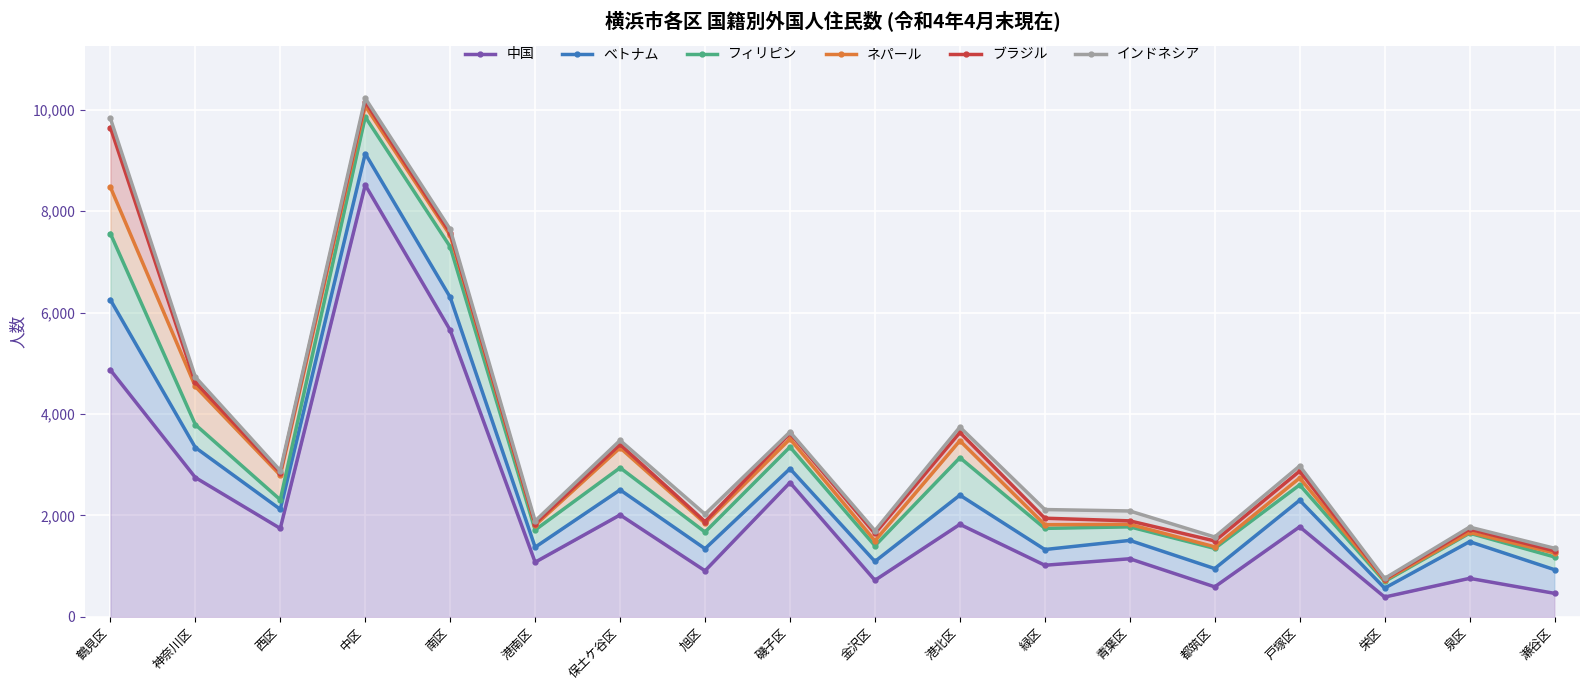

Which category has the highest value in the ネパール series?

中区